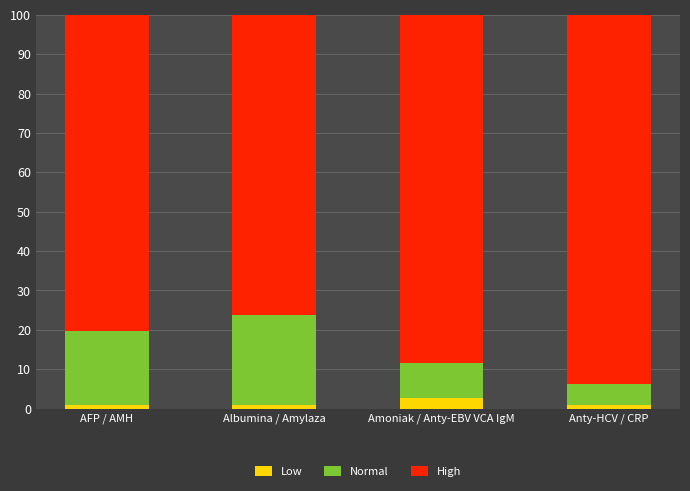

What is the average value of the Low series?

1.3